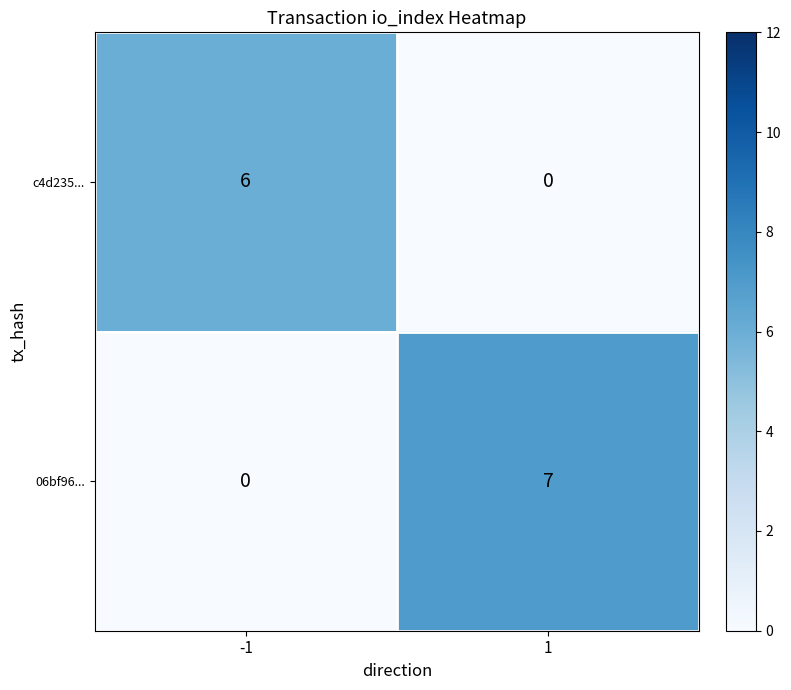

Between -1 and 1, which series saw the biggest shift?

06bf96...